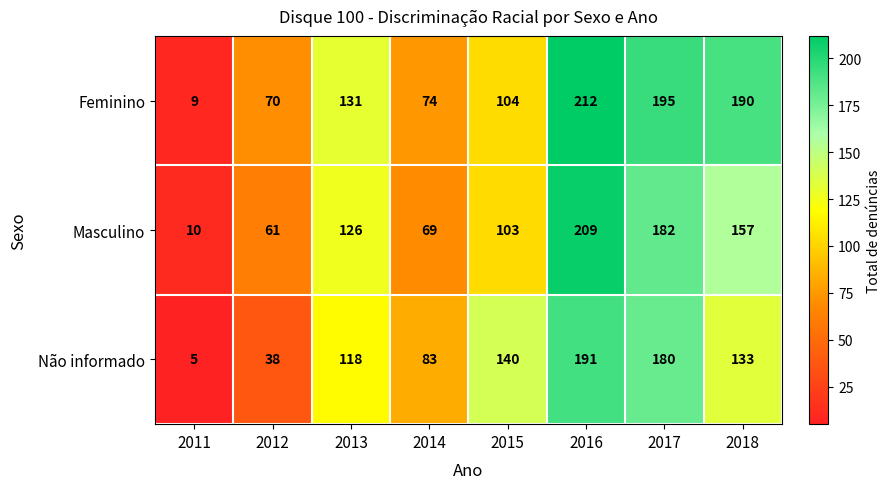

At 2015, list the series in order from largest to smallest.

Não informado, Feminino, Masculino